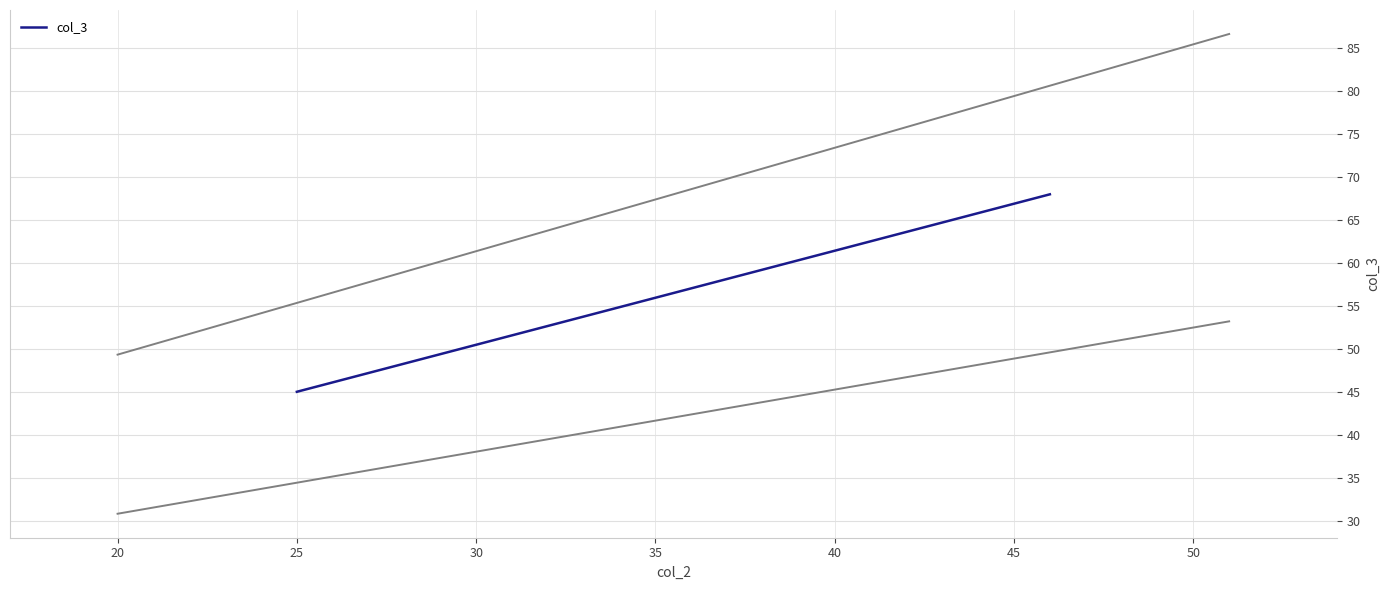

How many values are between 45 and 68?

2